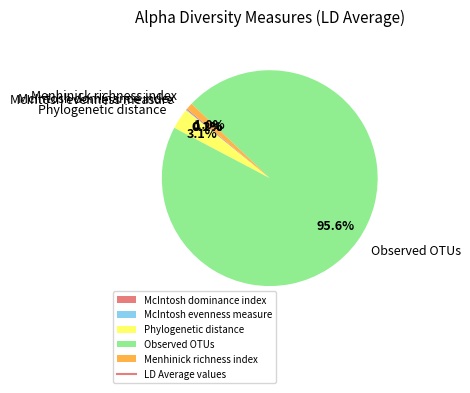

What percentage is NOT represented by Menhinick richness index?

99.0%